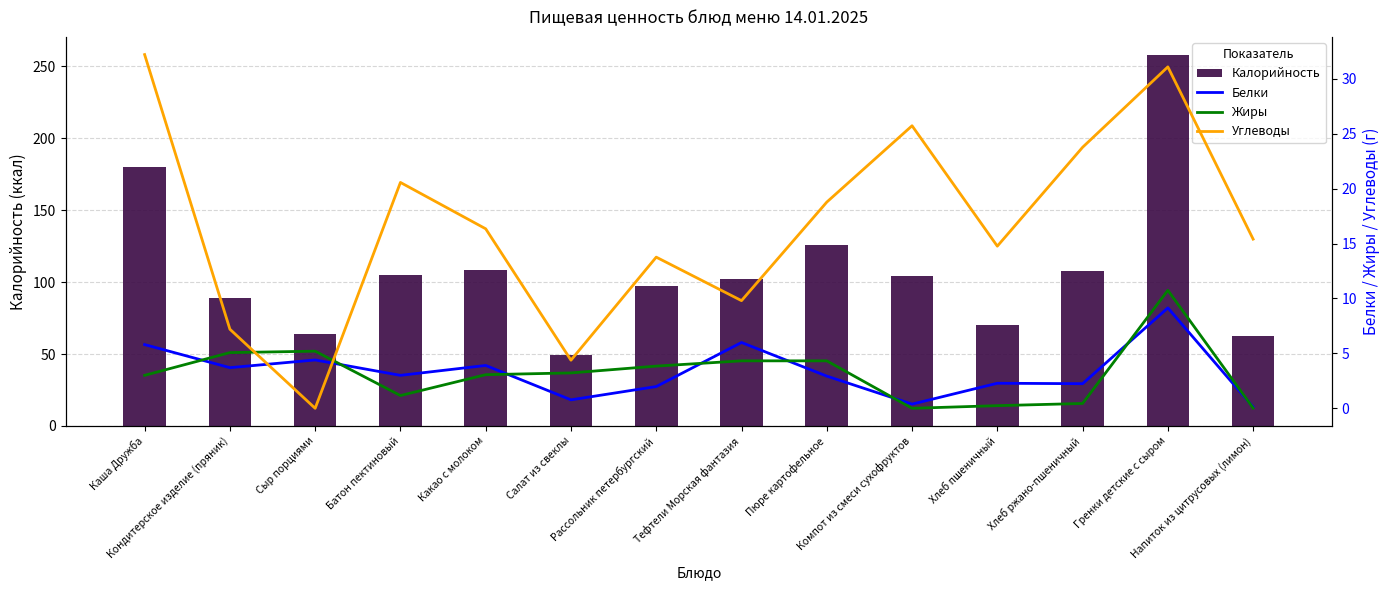

What are all the series names shown in the legend?

Калорийность, Белки, Жиры, Углеводы